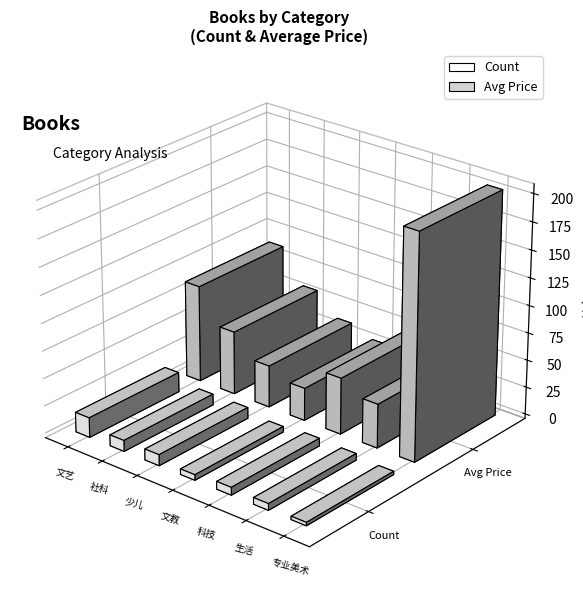

What is the value of the count bar at the 3rd from the left?

10.0